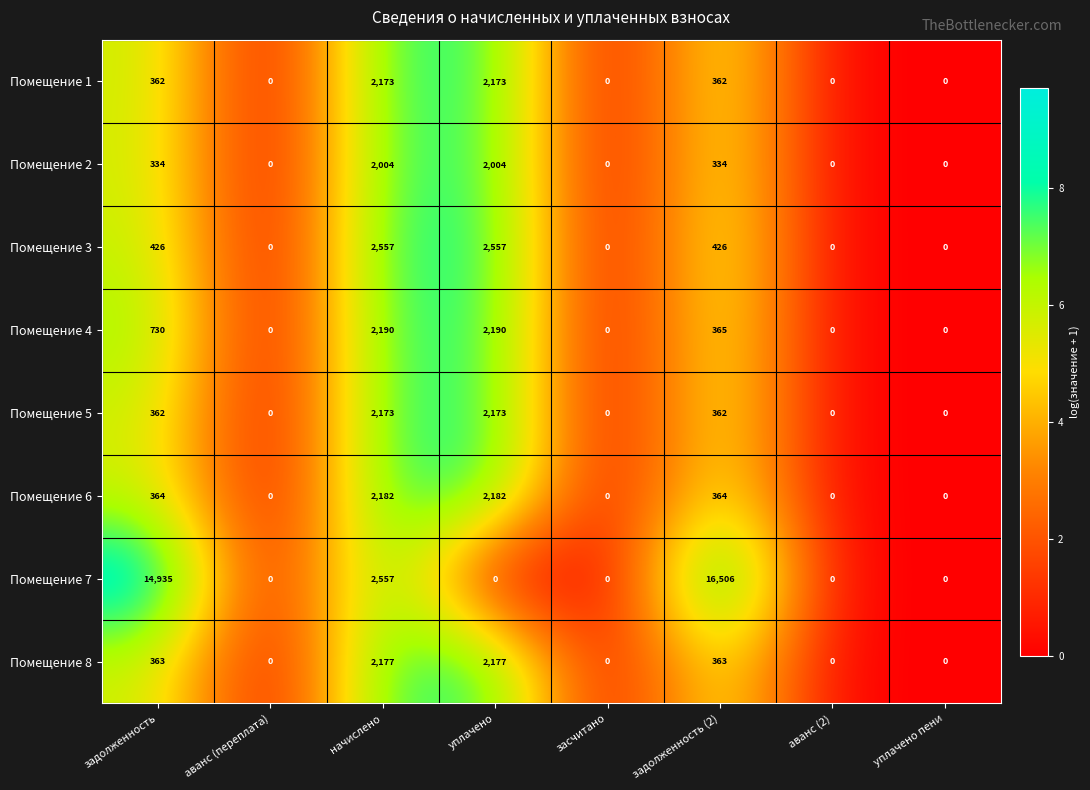

Which series has the largest range (max minus min)?

Помещение 7